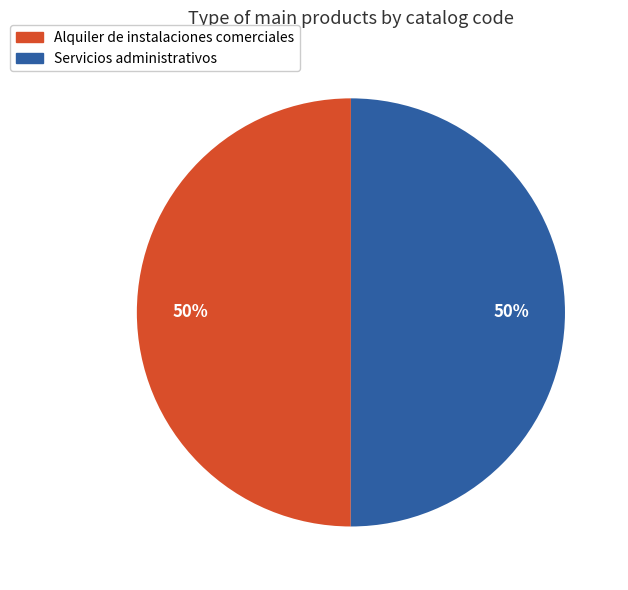

Approximately how many times larger is the value at Alquiler de instalaciones comerciales compared to Servicios administrativos?

1.0